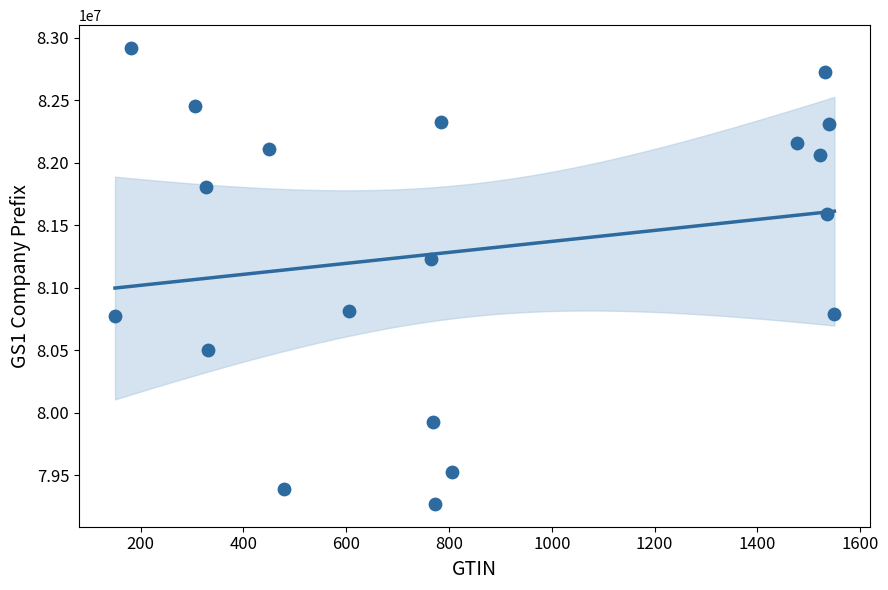

What is the range of X values (max minus min)?

1400.0